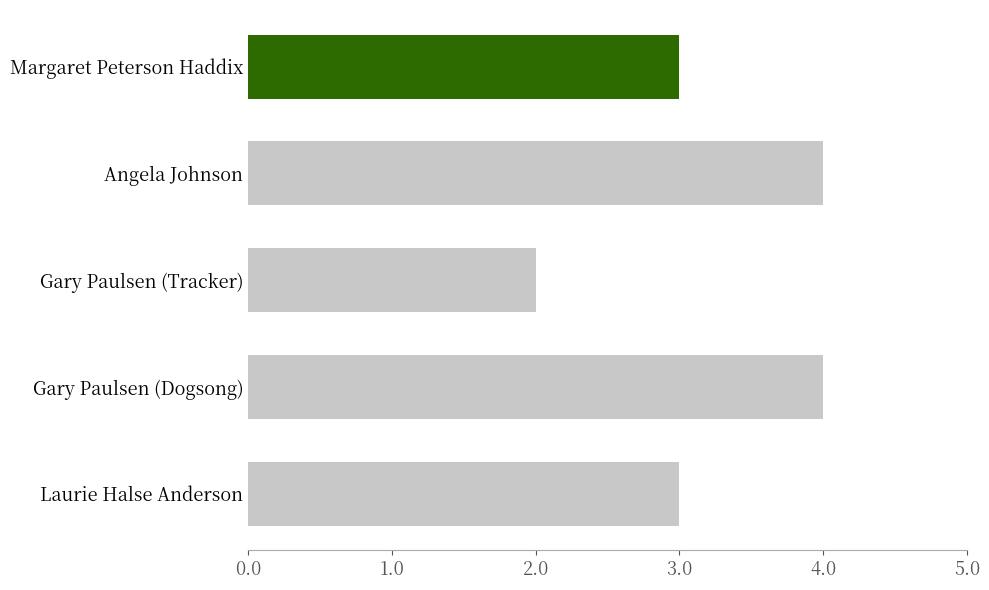

Which label corresponds to the smallest value in the chart?

Gary Paulsen (Tracker)